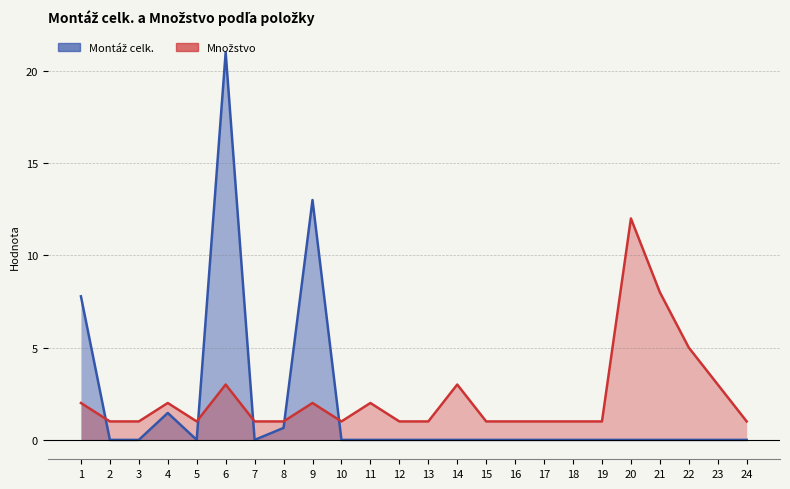

In Množstvo, how many points are higher than both neighbors (excluding endpoints)?

6